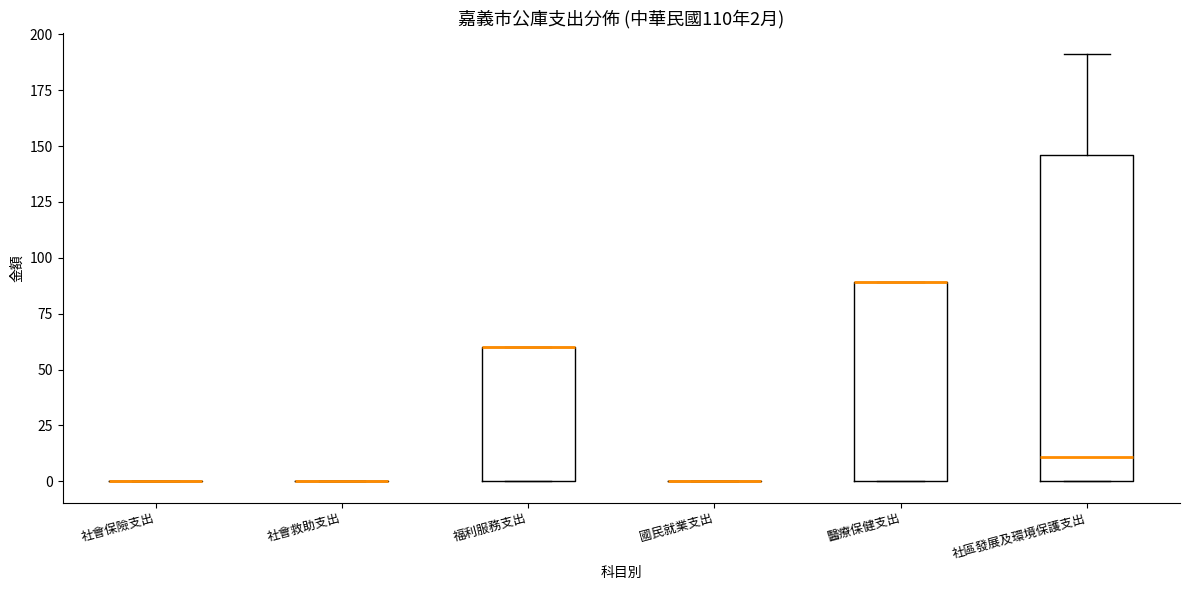

Which box is the tallest, from its lower edge to its upper edge?

社區發展及環境保護支出